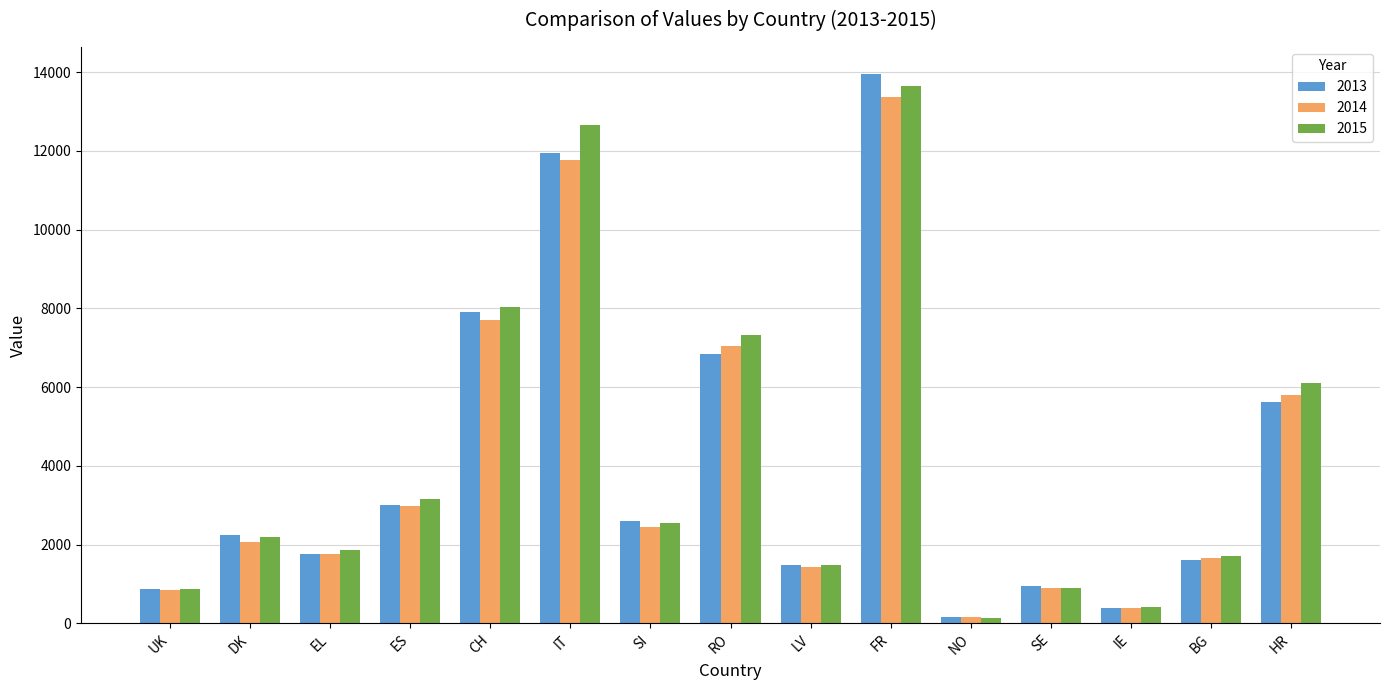

At how many categories does at least one series exceed 11469?

2